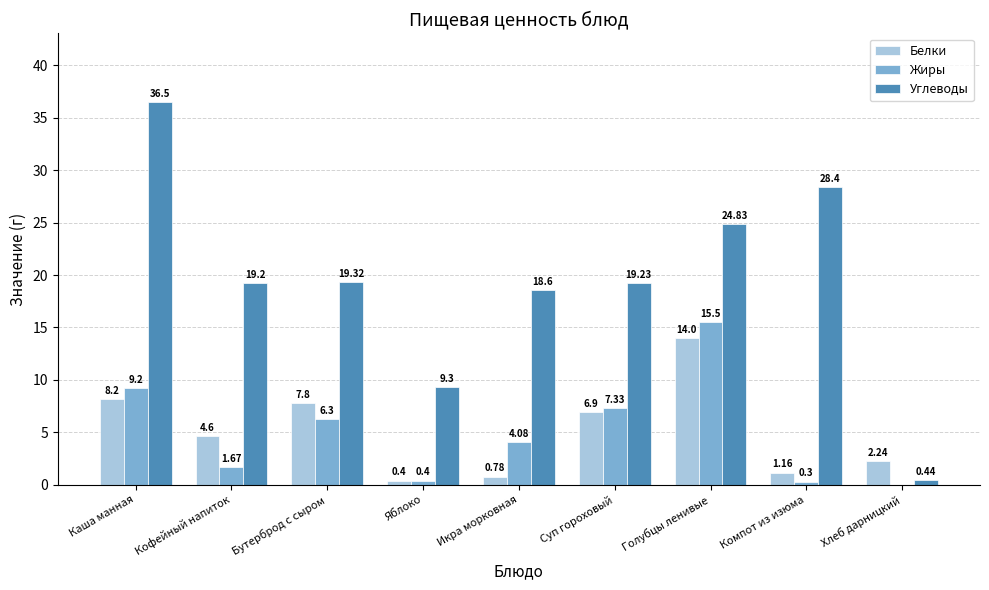

Between Суп гороховый and Хлеб дарницкий, which series saw the biggest shift?

Углеводы